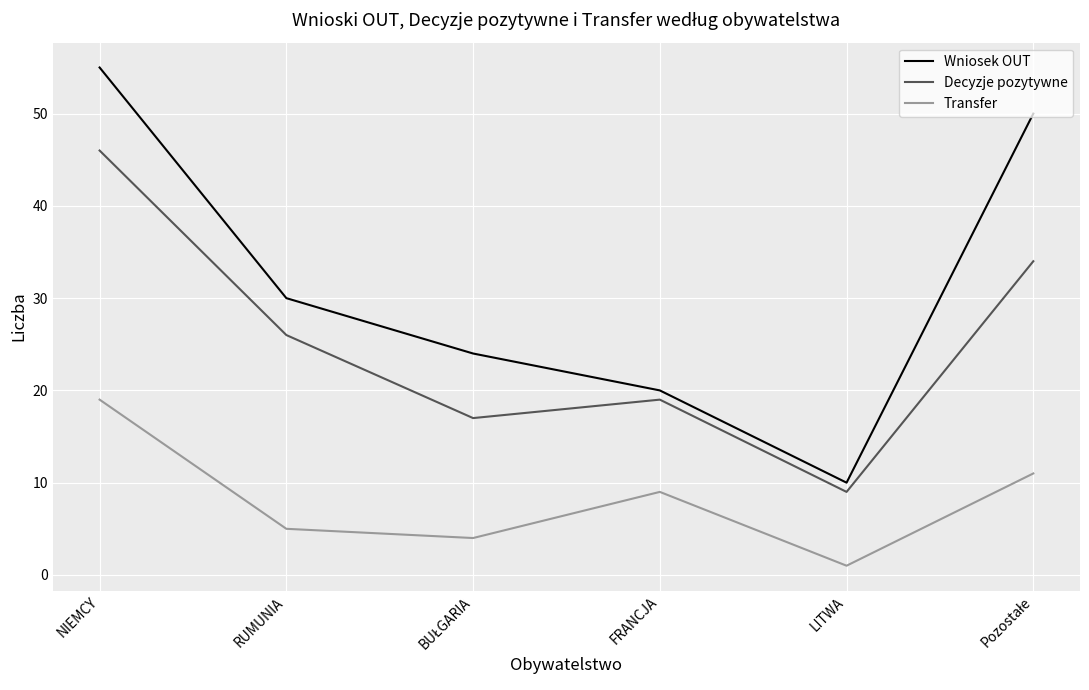

True or false: Wniosek OUT and Transfer cross at least once.

False